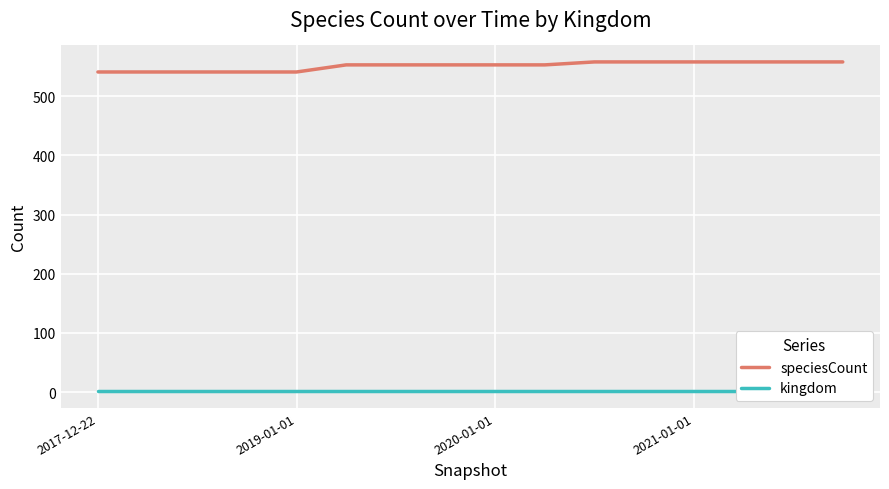

True or false: speciesCount and kingdom intersect in this chart.

False